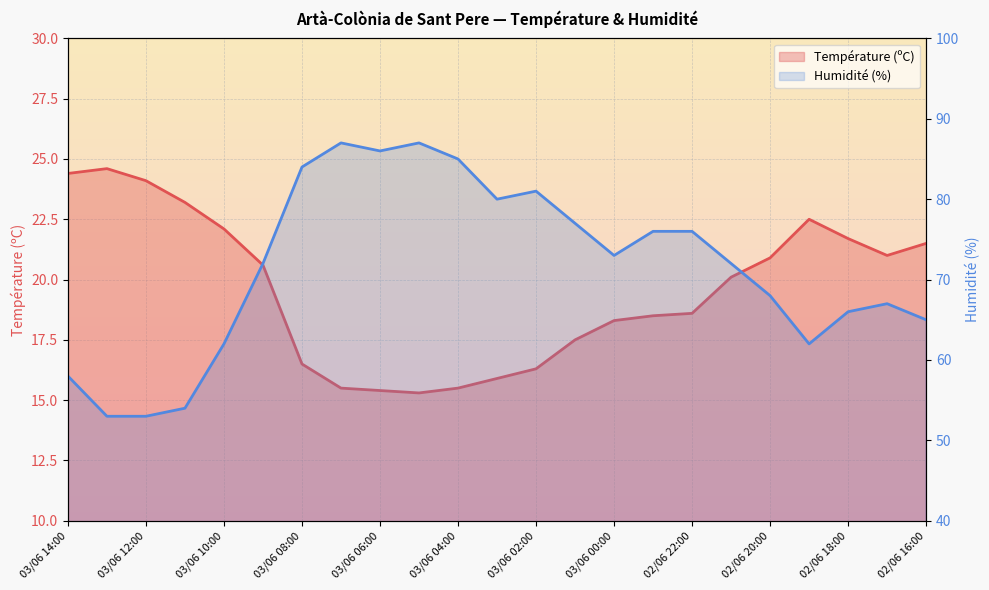

Which series has the largest total across all categories?

Humidité (%)